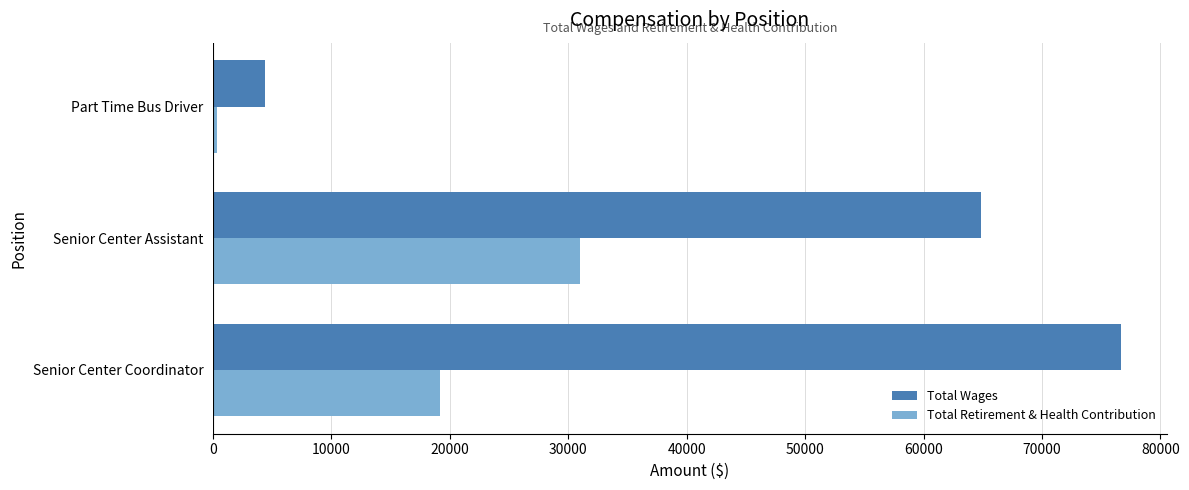

Count the number of categories in the chart.

3